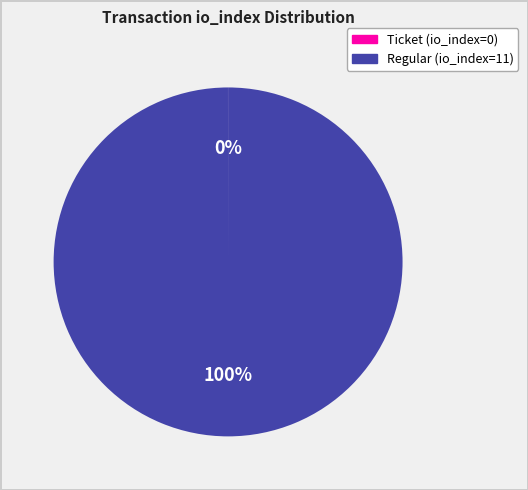

Does Regular (io_index=11) represent more than half of the total?

Yes